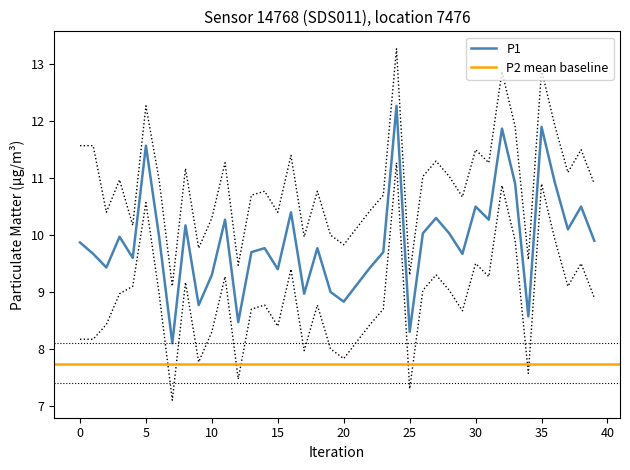

Reading left to right, what are all the values shown in this chart?

9.9	9.7	9.4	10.0	9.6	11.6	10.0	8.1	10.2	8.8	9.3	10.3	8.5	9.7	9.8	9.4	10.4	9.0	9.8	9.0	8.8	9.1	9.4	9.7	12.3	8.3	10.0	10.3	10.0	9.7	10.5	10.3	11.9	10.9	8.6	11.9	10.9	10.1	10.5	9.9